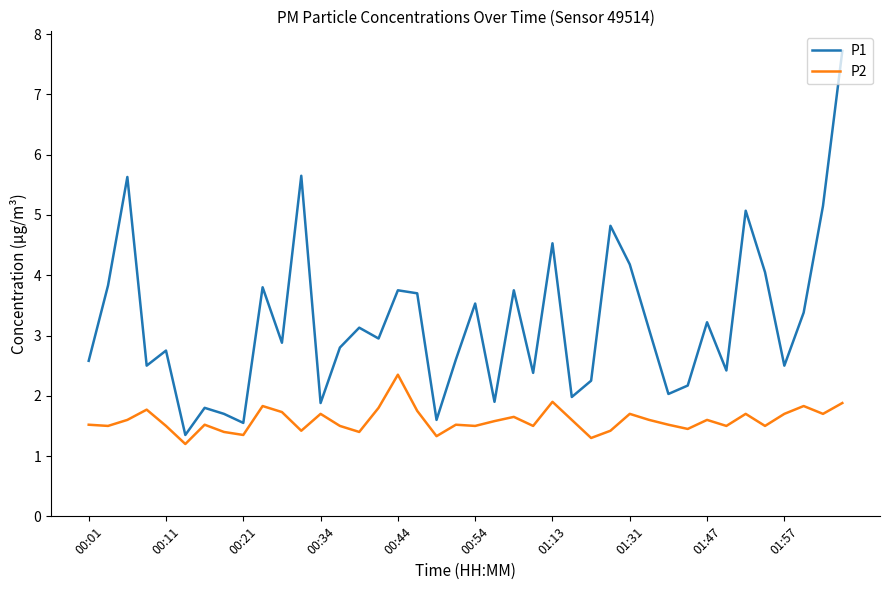

At how many categories does at least one series exceed 3?

19